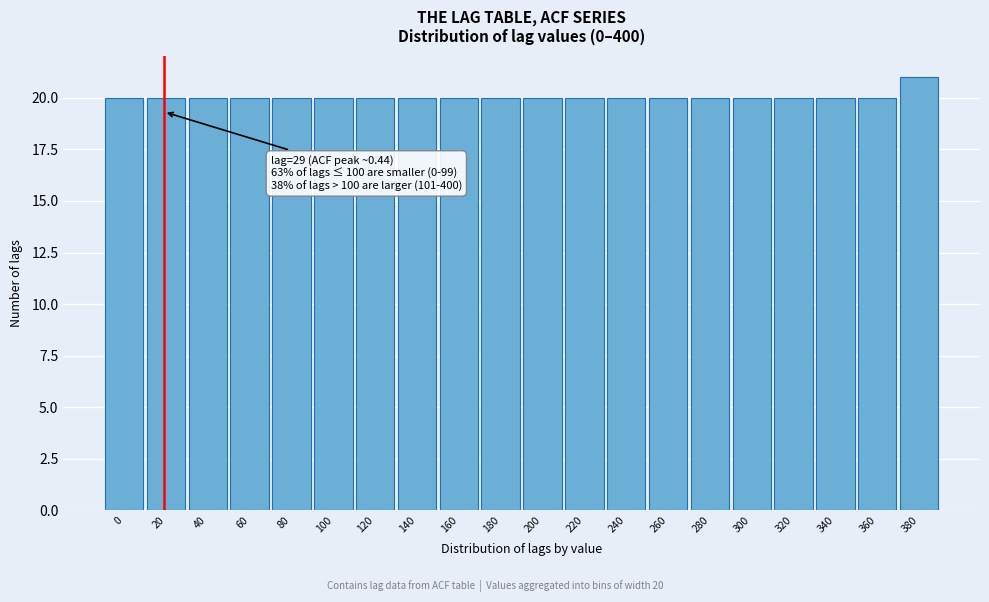

Reading left to right, what are all the values shown in this chart?

0=20	20=20	40=20	60=20	80=20	100=20	120=20	140=20	160=20	180=20	200=20	220=20	240=20	260=20	280=20	300=20	320=20	340=20	360=20	380=21